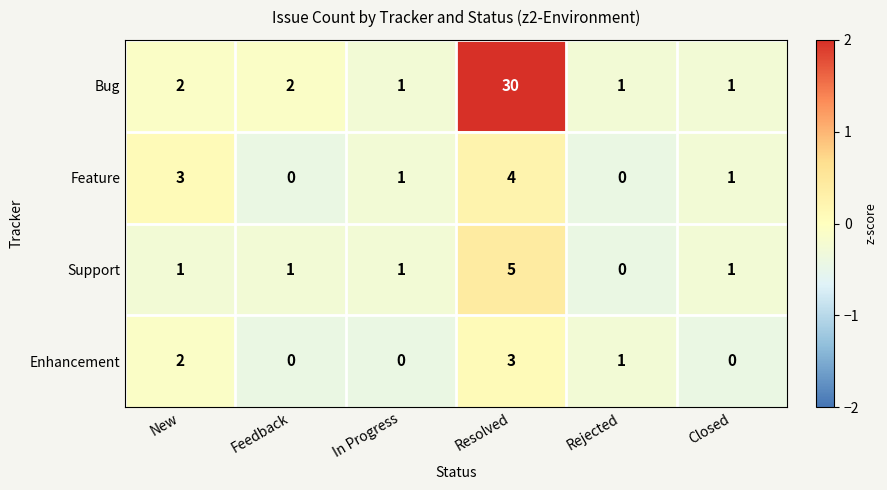

Is it true that Enhancement equals 1 at Rejected?

True